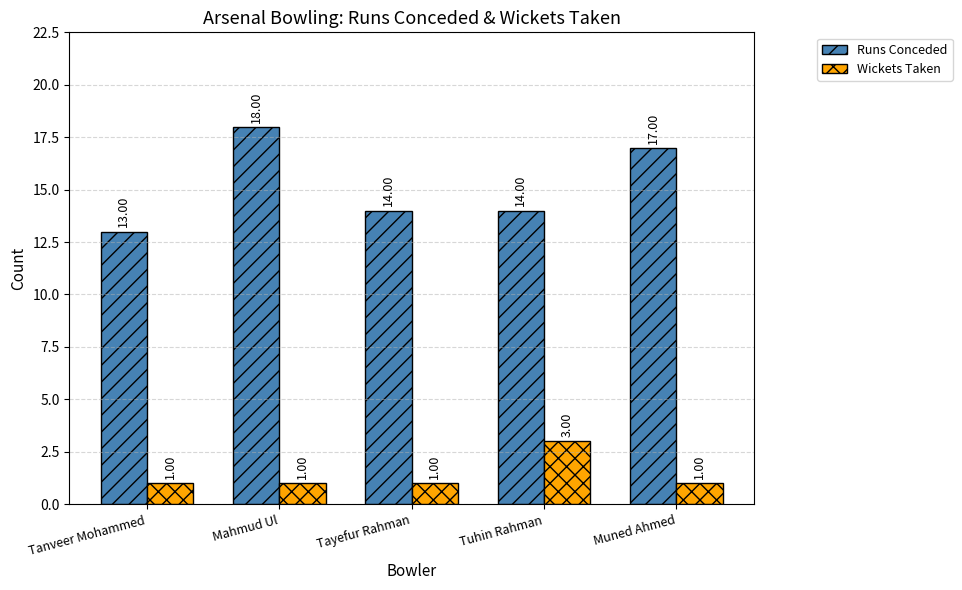

Between Tayefur Rahman and Muned Ahmed, which series saw the biggest shift?

Runs Conceded